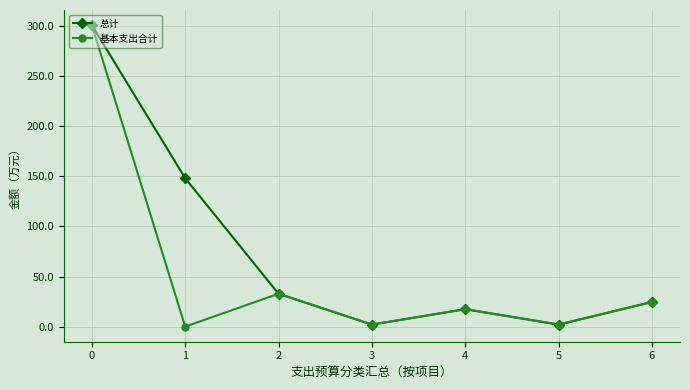

What are all the series names shown in the legend?

总计, 基本支出合计